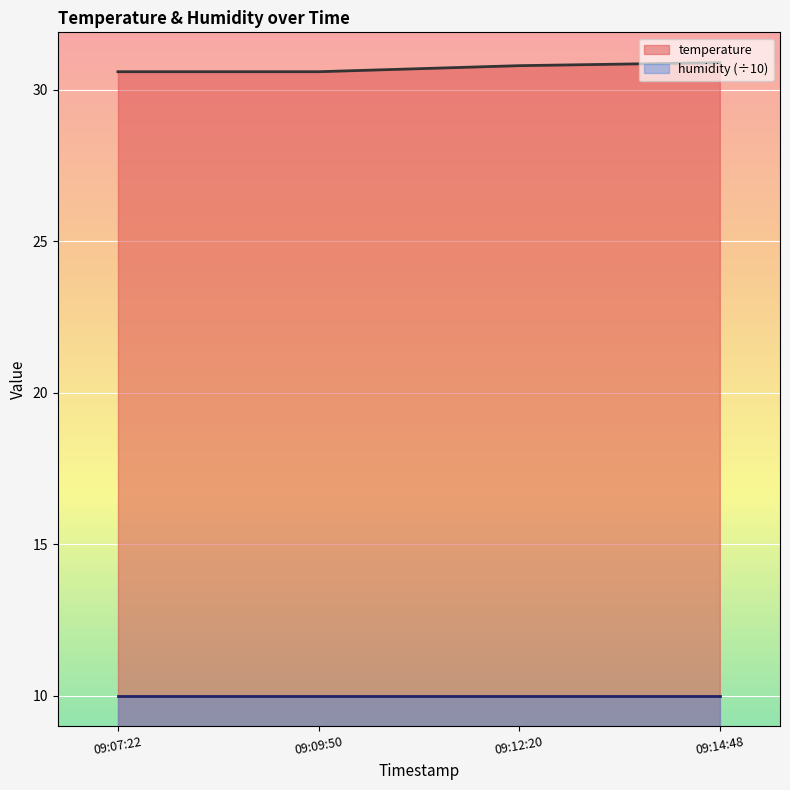

Rank the series at 09:09:50 from lowest to highest value.

humidity (÷10), temperature